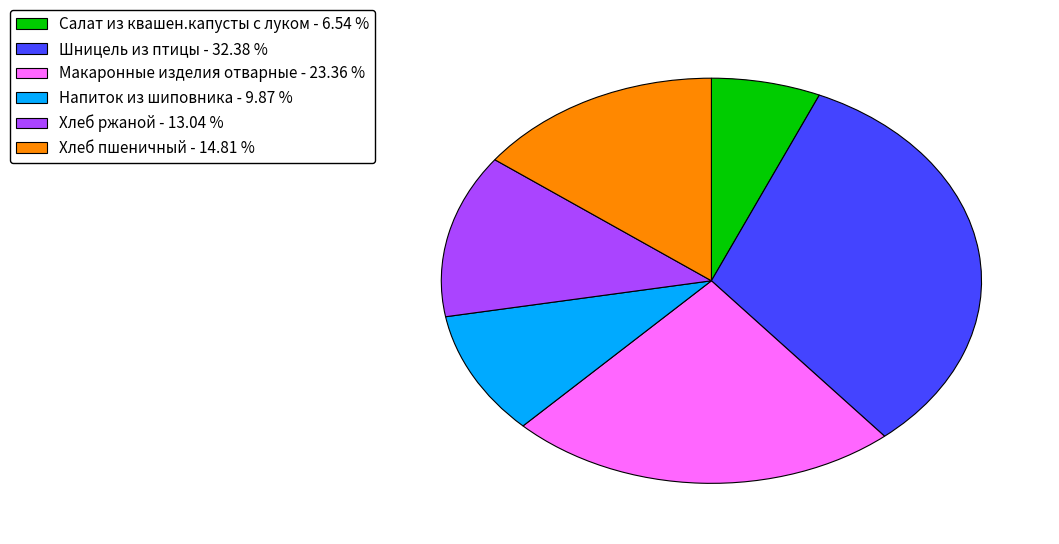

Between Хлеб пшеничный - 14.81 % and Салат из квашен.капусты с луком - 6.54 %, which is larger?

Хлеб пшеничный - 14.81 %